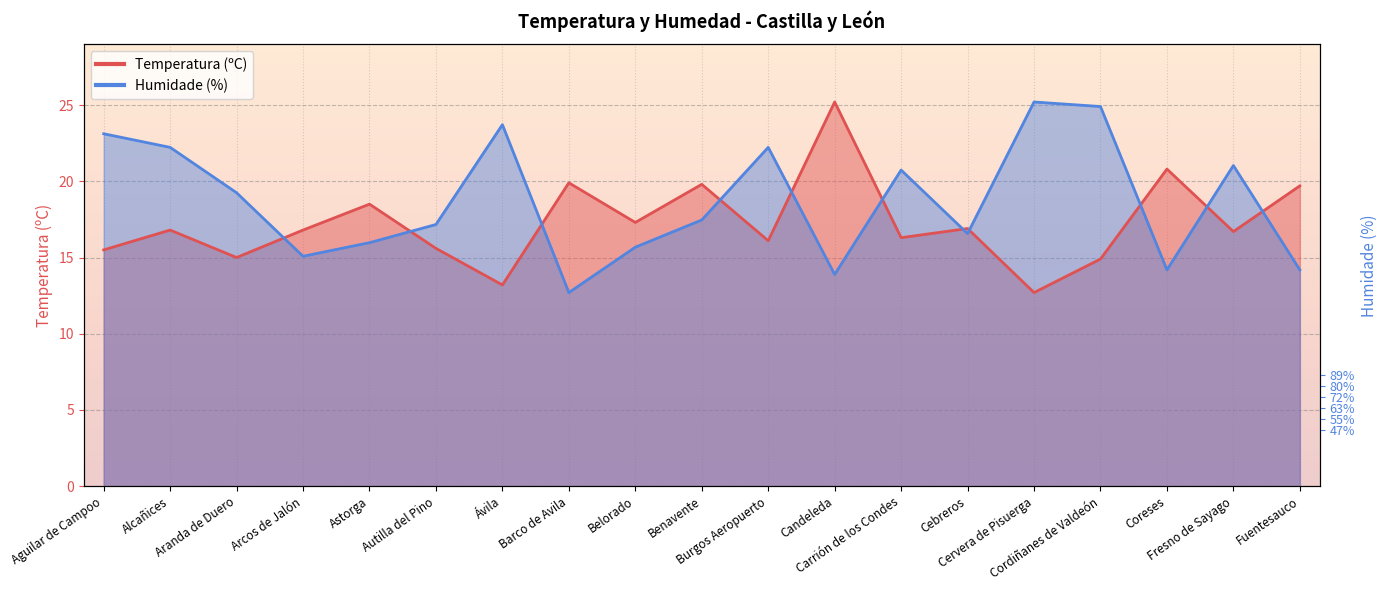

True or false: Humidade (%) has more than 0 interior local peaks.

True